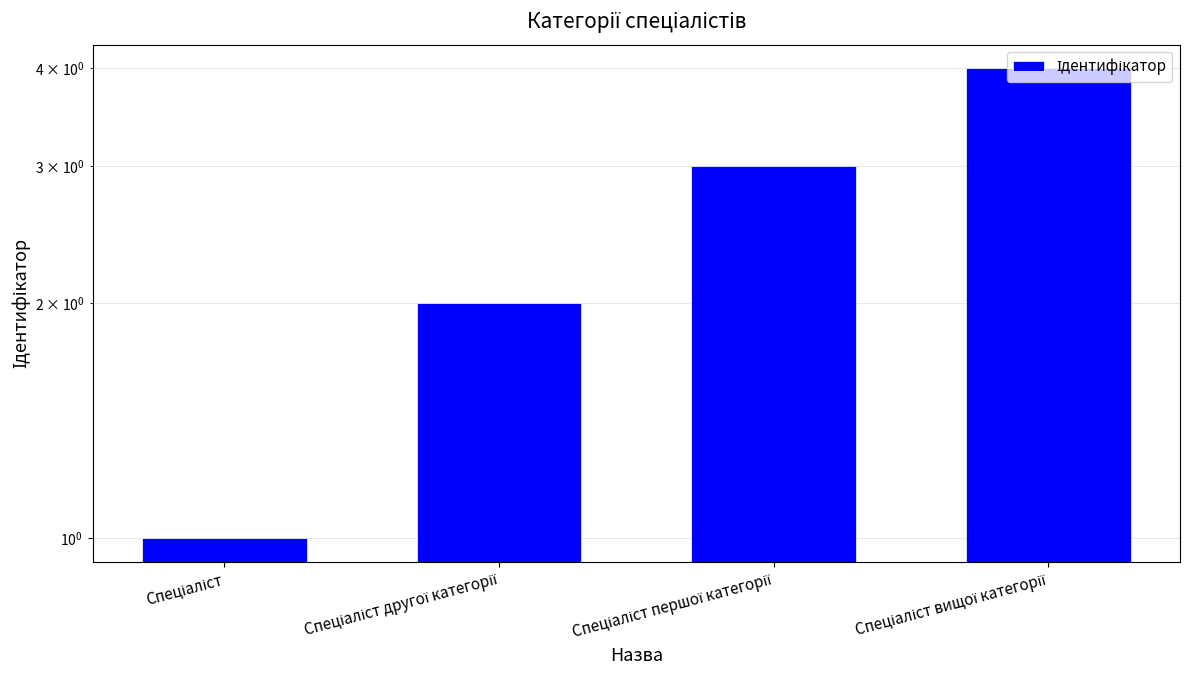

Does the chart contain stacked bars?

No